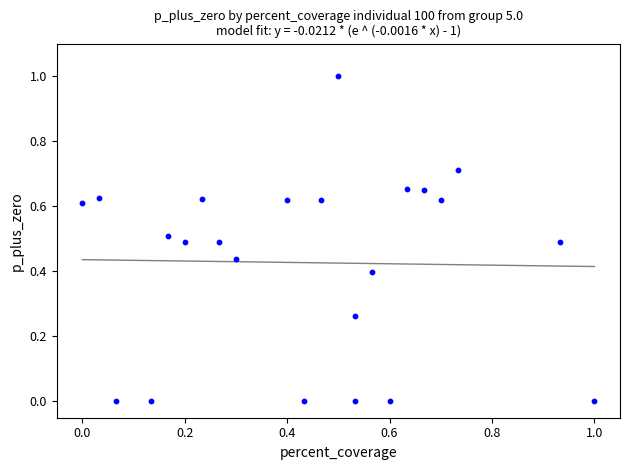

What is the range of Y values (max minus min)?

1.0